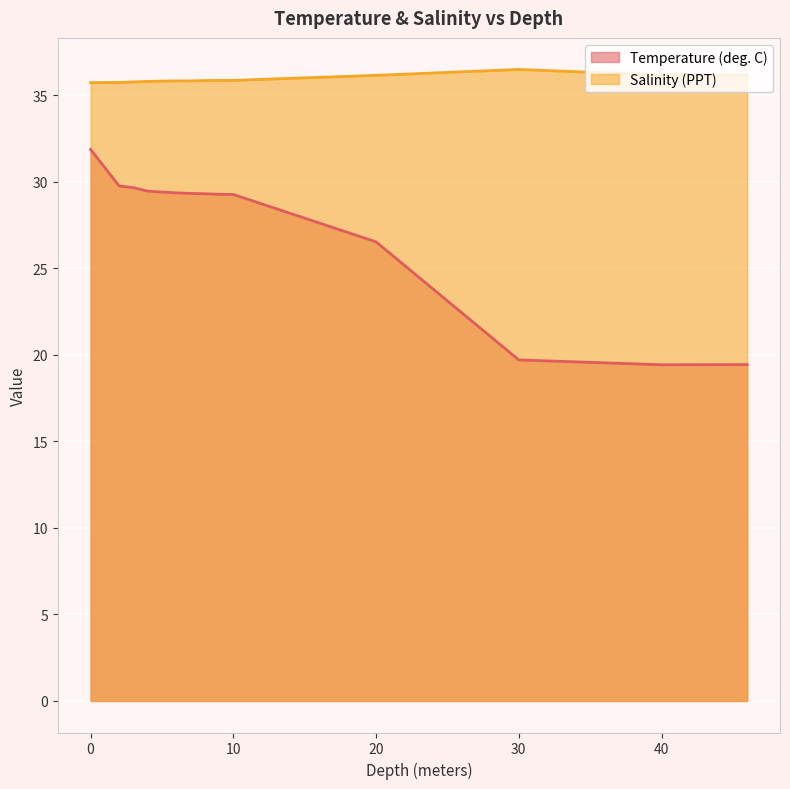

What is the sum of the Temperature (deg. C) values at 10.0 and 7.0?

58.6